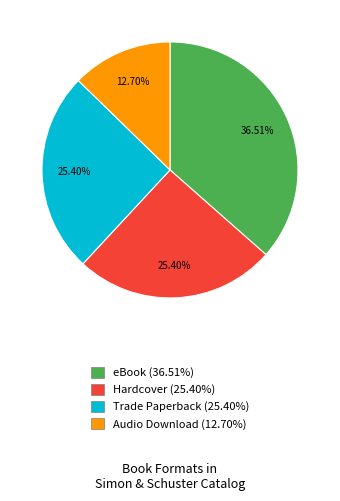

What percentage is NOT represented by eBook?

63.5%